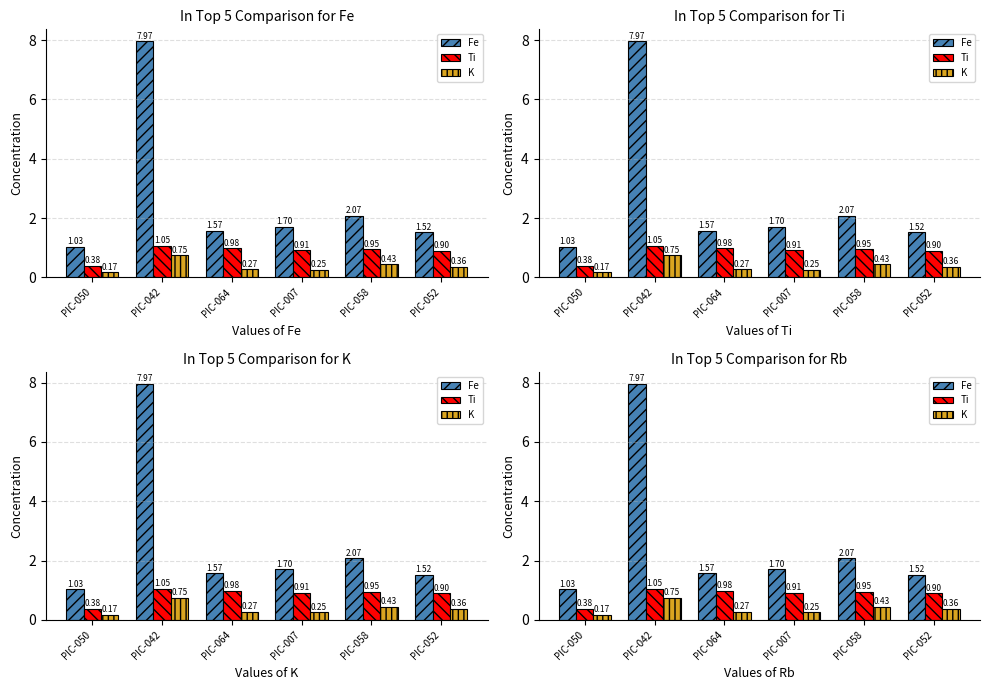

What is the label of the 5th bar from the right?

PIC-042